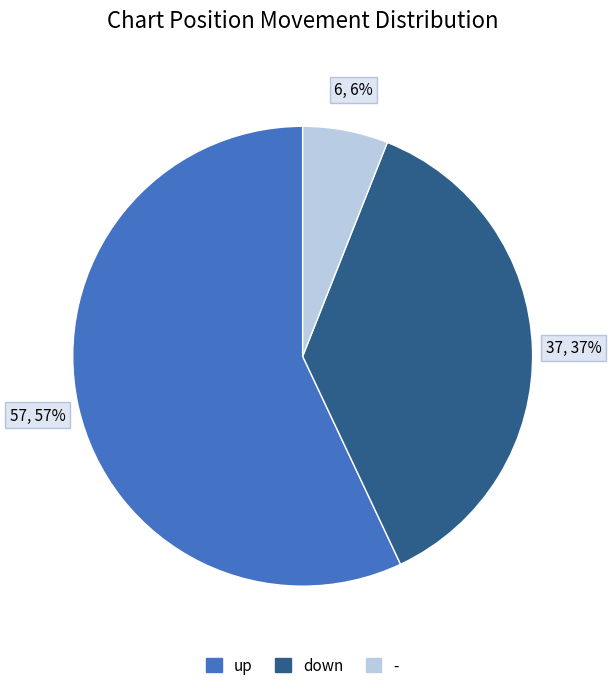

Which slice is the smallest?

-